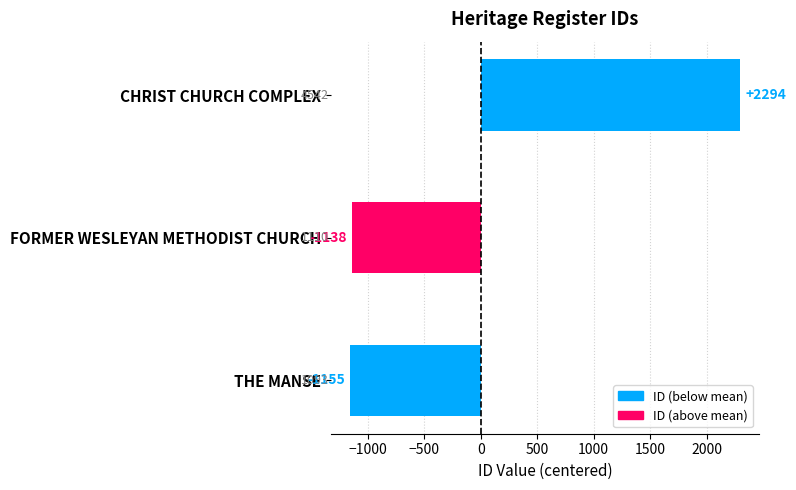

True or false: the data shows -1138.3 at FORMER WESLEYAN METHODIST CHURCH.

True